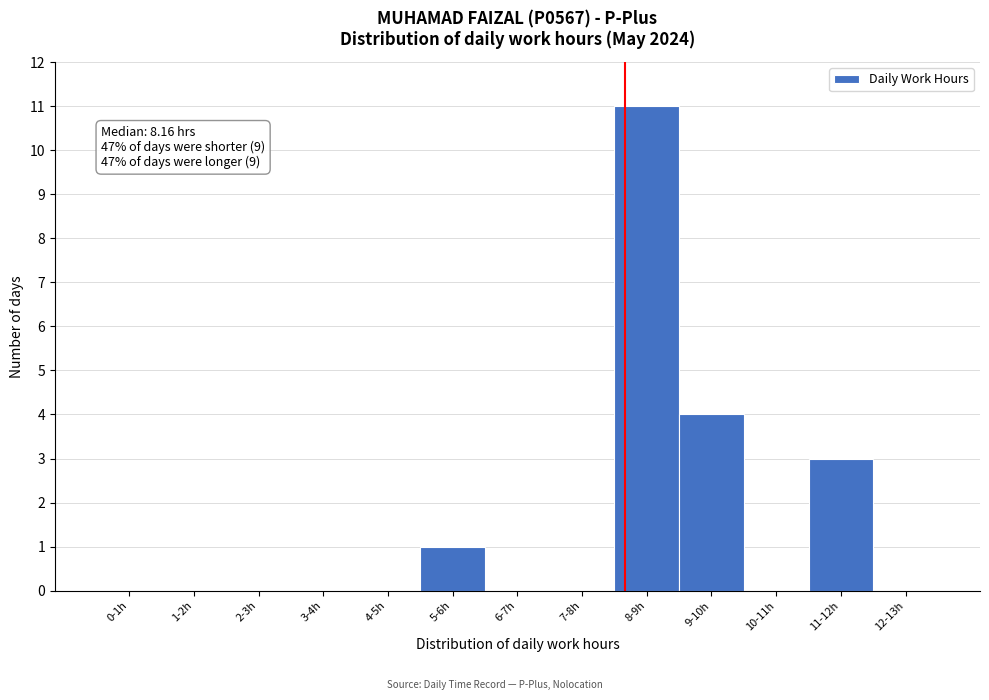

Reading left to right, list all the values displayed in this chart.

0-1h=0	1-2h=0	2-3h=0	3-4h=0	4-5h=0	5-6h=1	6-7h=0	7-8h=0	8-9h=11	9-10h=4	10-11h=0	11-12h=3	12-13h=0